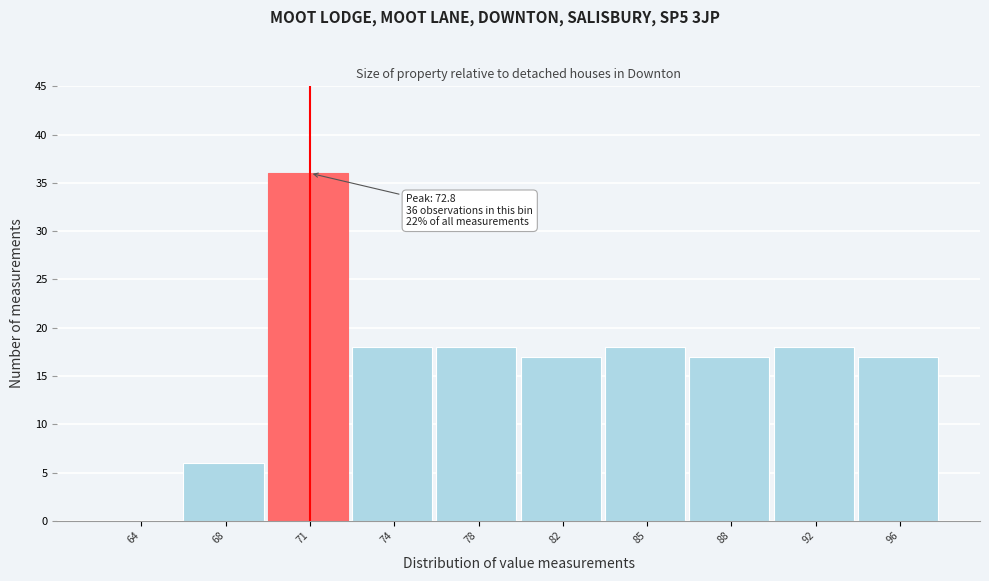

Reading right to left, what are all the values shown in this chart?

96=17	92=18	88=17	85=18	82=17	78=18	74=18	71=36	68=6	64=0